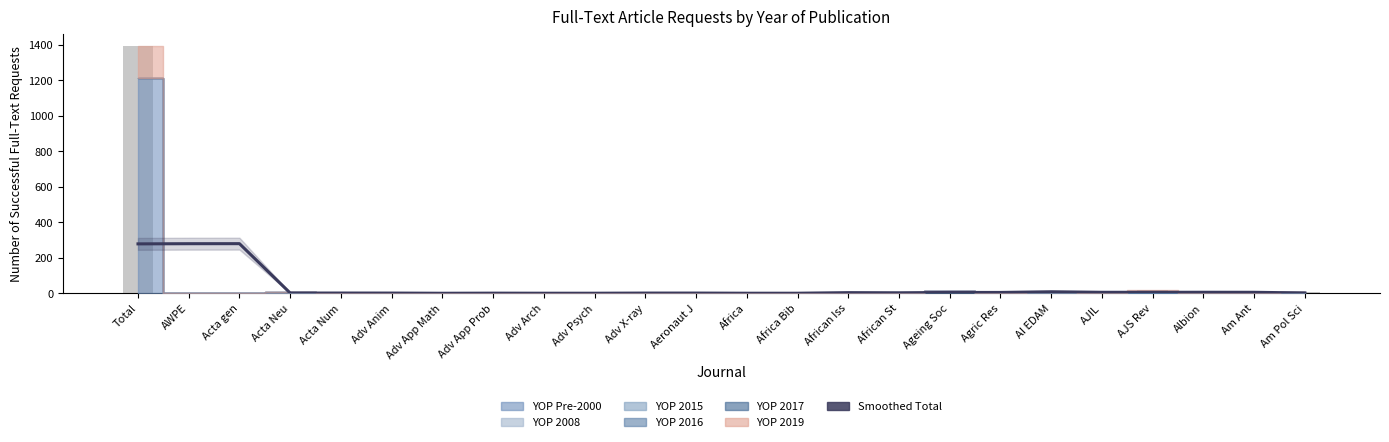

What is the difference between the values at Africa and Adv App Math?

0.2